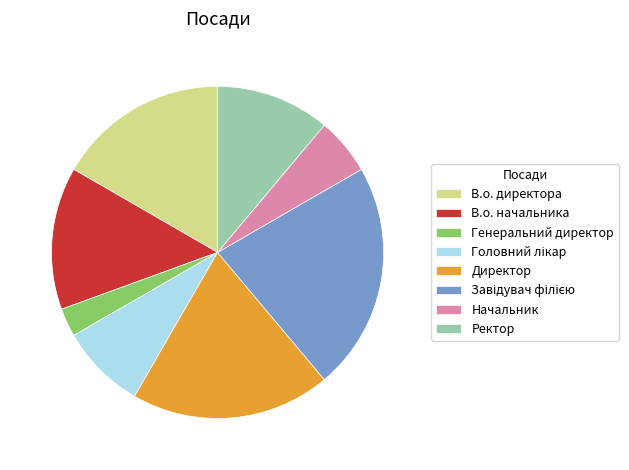

Is В.о. начальника the majority of the pie?

No